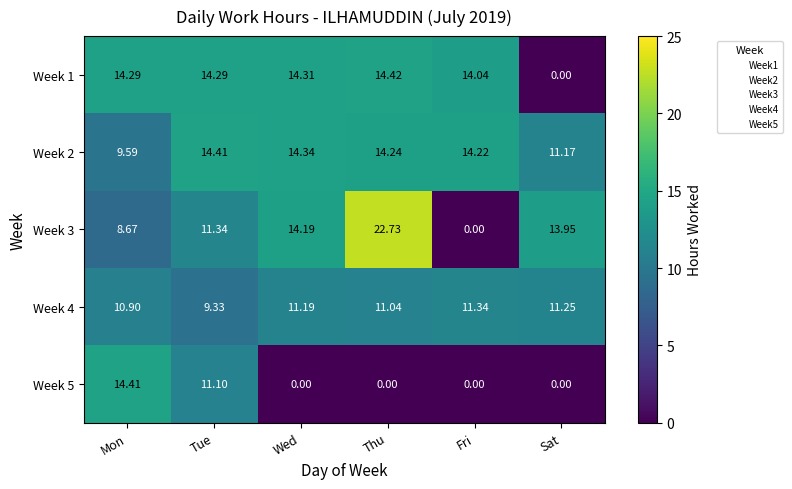

Where does the Week 1 series first go above 14?

Mon